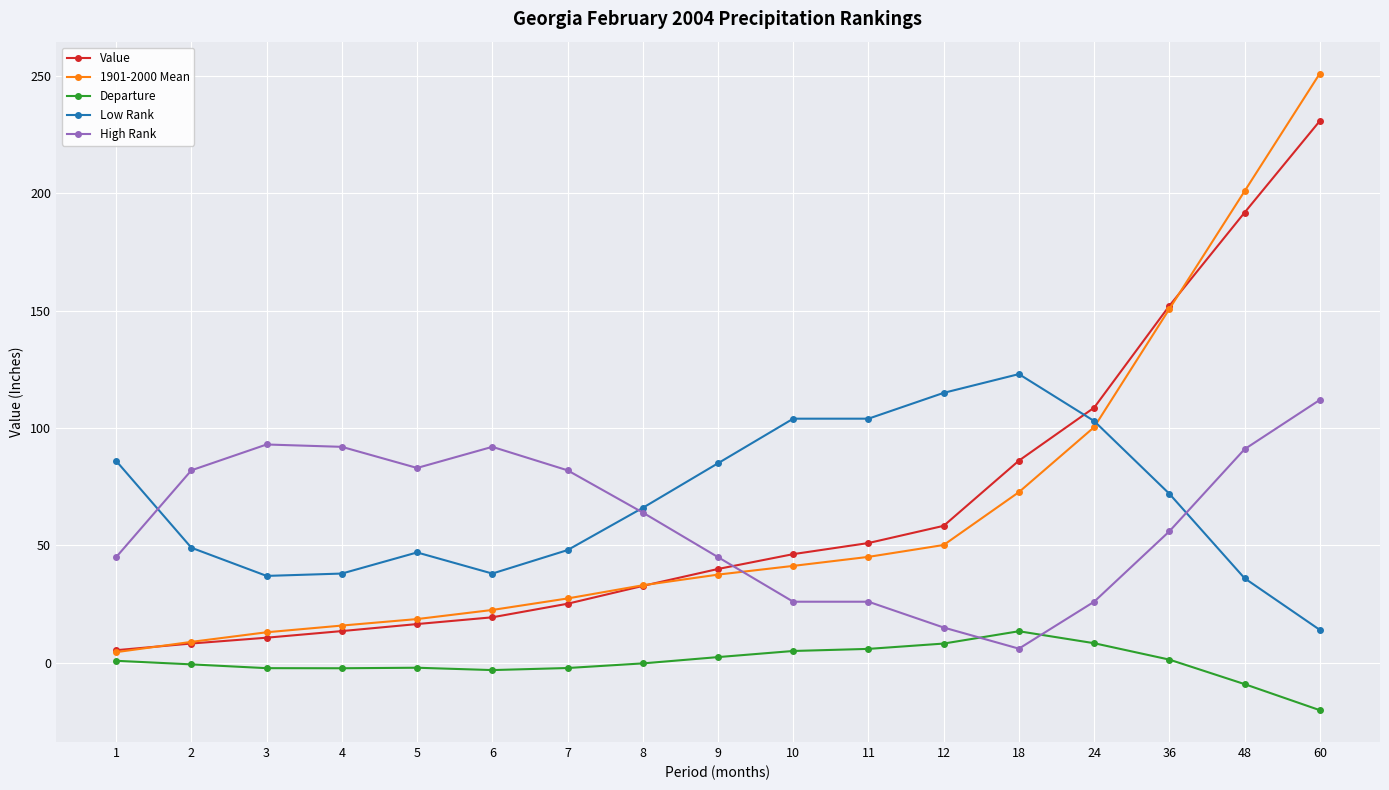

Rank the categories by 1901-2000 Mean value from lowest to highest.

1, 2, 3, 4, 5, 6, 7, 8, 9, 10, 11, 12, 18, 24, 36, 48, 60